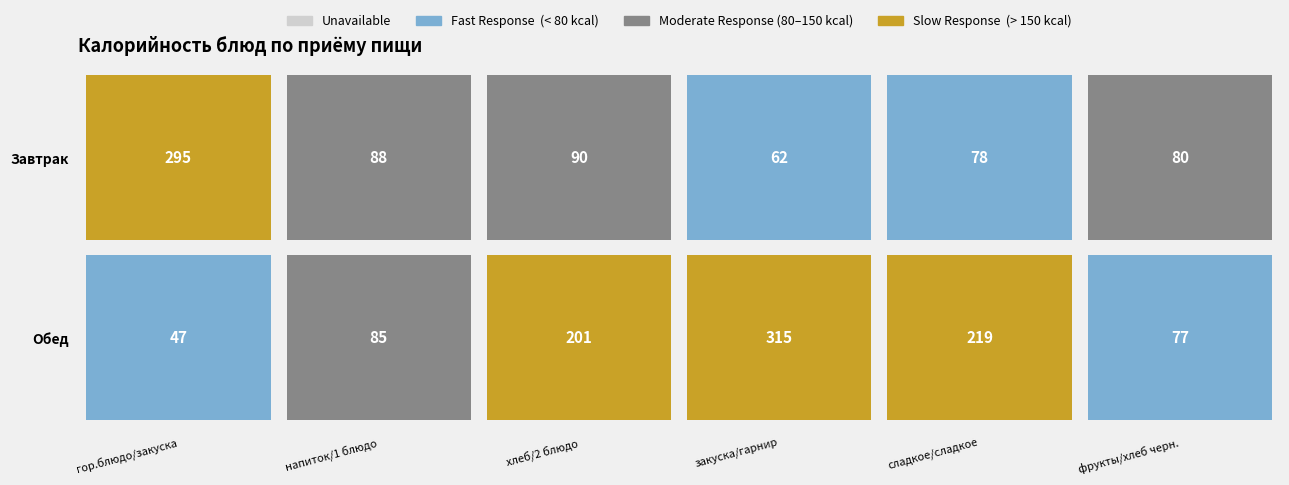

Count the number of categories in the chart.

6